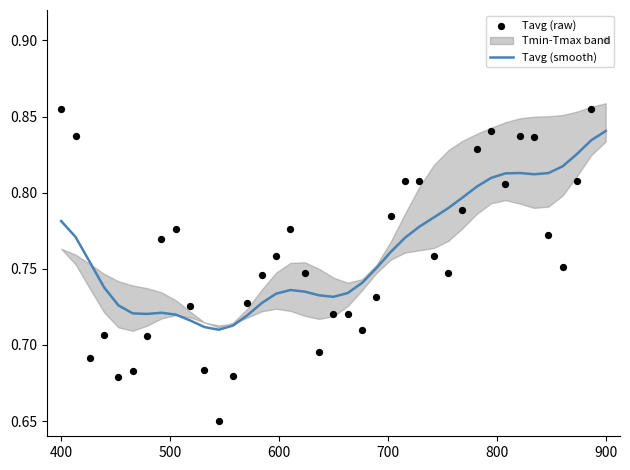

Which series has the widest spread of Y values?

Tavg (raw)